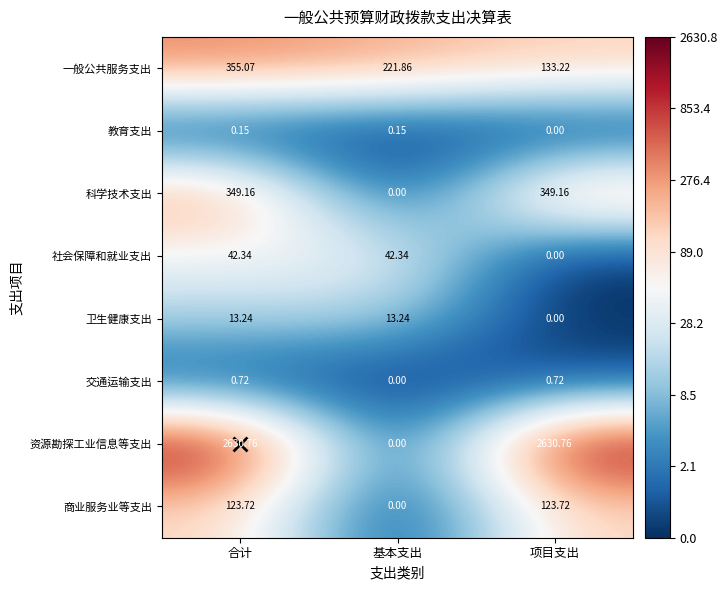

Which series has the largest range (max minus min)?

资源勘探工业信息等支出